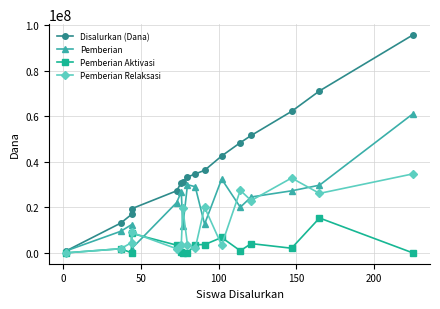

What is the sum of all Pemberian values?

351450000